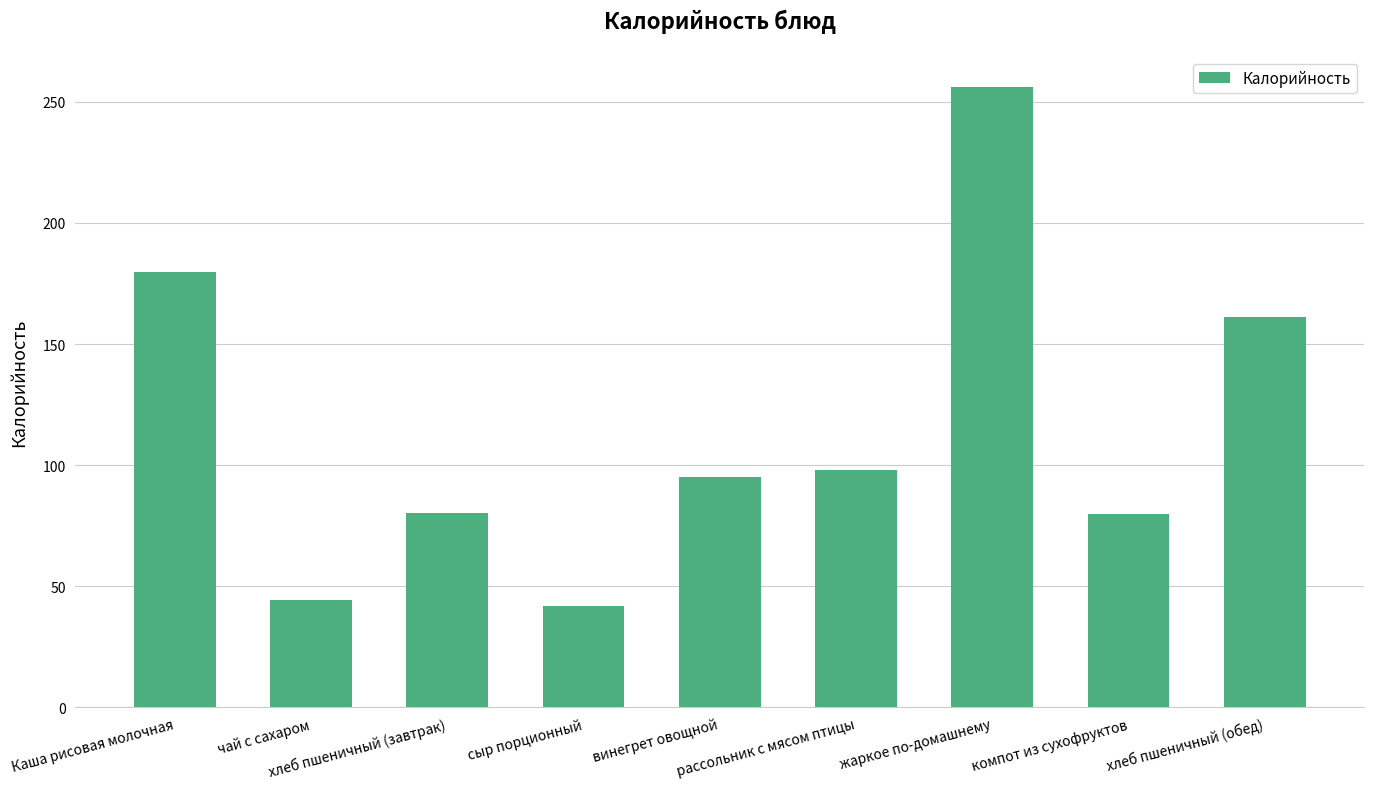

What is the label of the 6th bar from the right?

сыр порционный